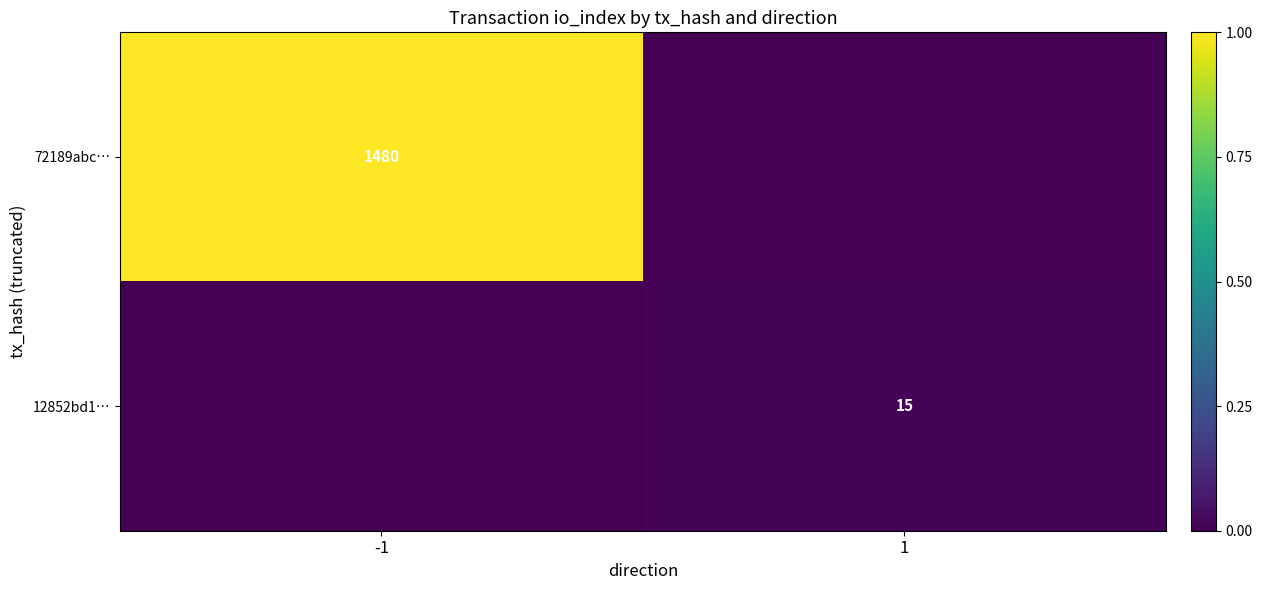

The value of 72189abc… at -1 is 1480. True or false?

True